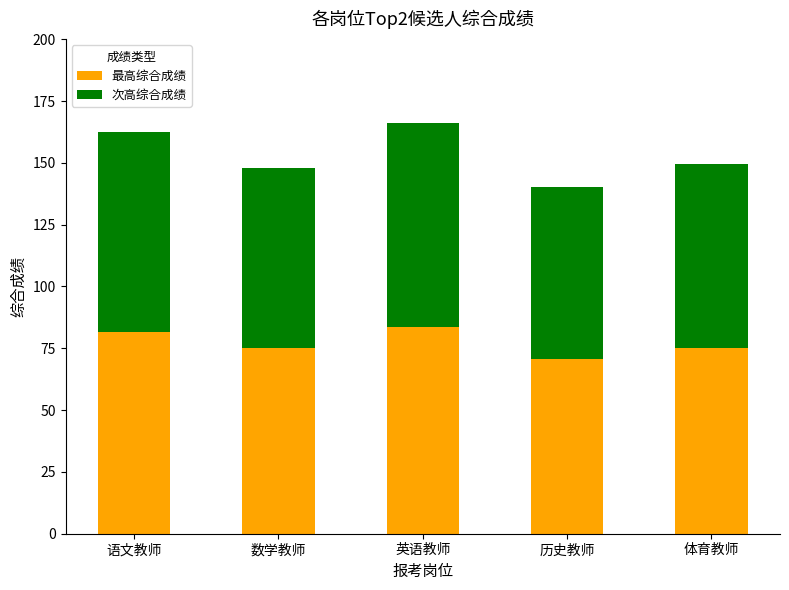

What is the difference between the maximum and second lowest values in the 最高综合成绩 series?

8.7